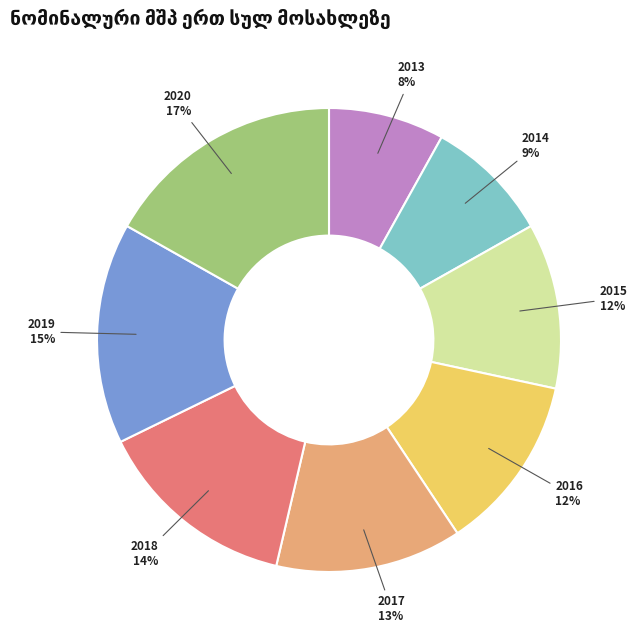

Do 2019 and 2017 together represent more than half of the pie?

No